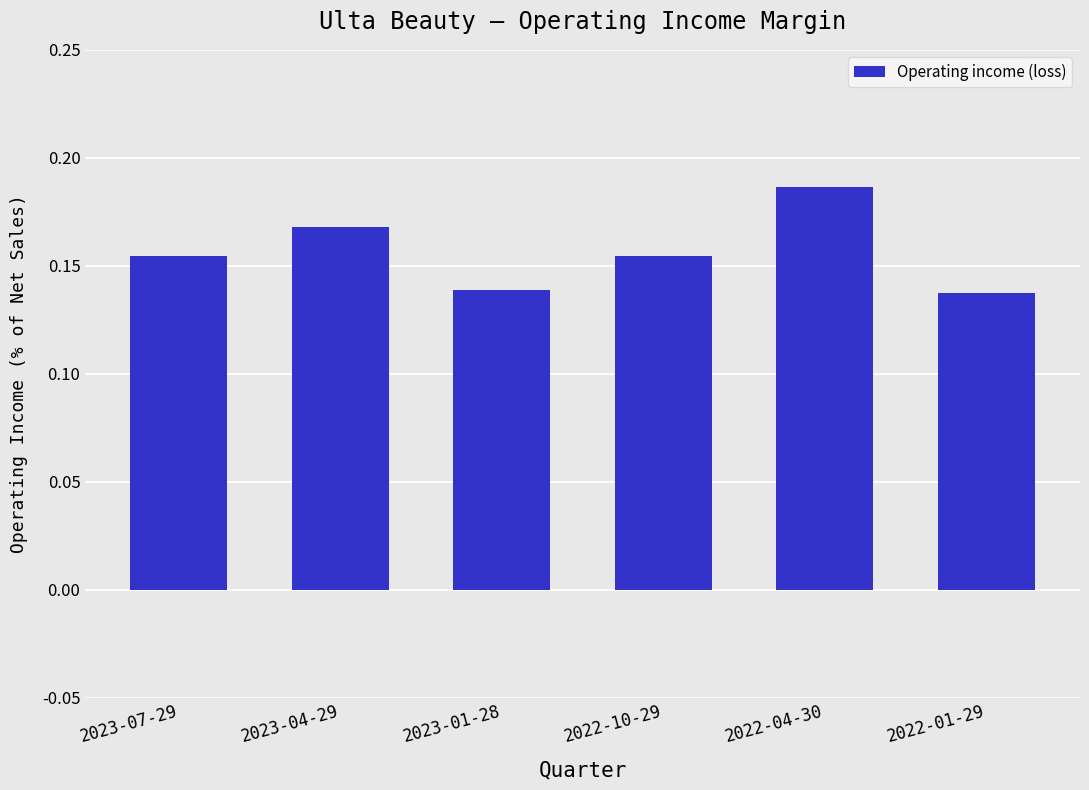

What is the sum of all values?

0.9